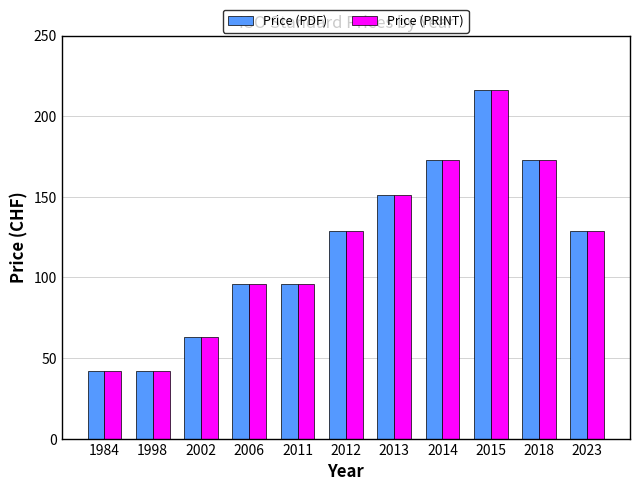

How many distinct data groups are displayed?

2